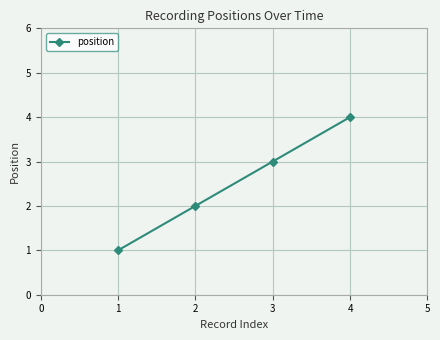

Which category has the highest value across all series?

4